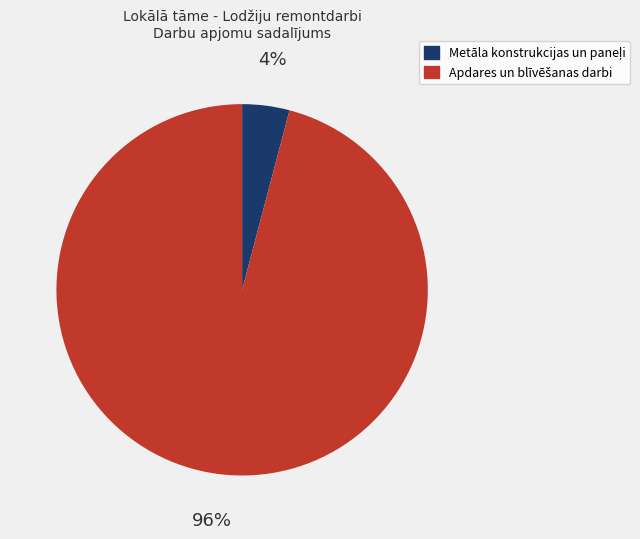

To the nearest percent, what is the difference between the largest and smallest slice percentages?

92%